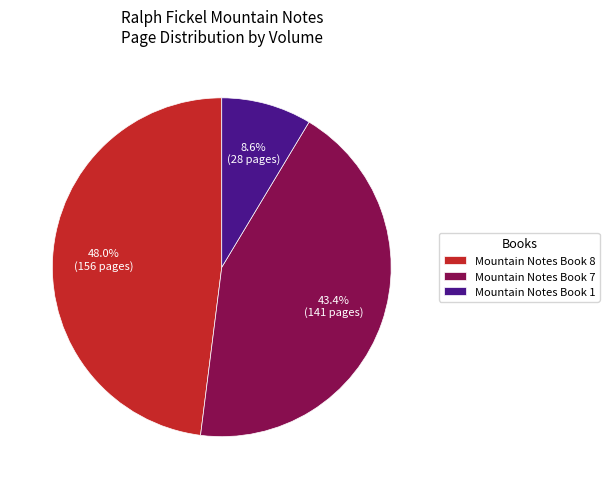

Is there any slice that represents more than half of the pie?

No